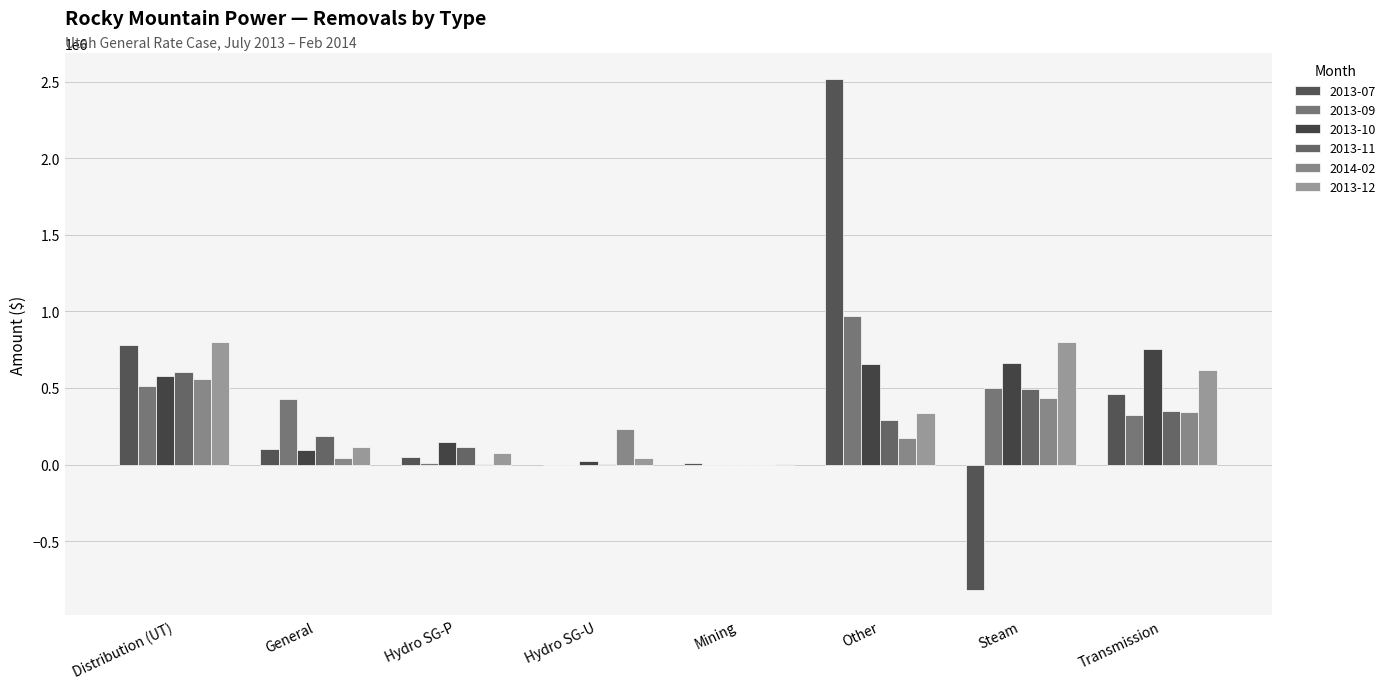

Reading left to right, extract all data points from this chart.

2013-07: Distribution (UT)=781358.7	General=101772.8	Hydro SG-P=48824.2	Hydro SG-U=0.0	Mining=9510.0	Other=2521641.9	Steam=-819037.6	Transmission=461999.1
2013-09: Distribution (UT)=511490.8	General=427242.0	Hydro SG-P=12490.9	Hydro SG-U=0.0	Mining=0.0	Other=967254.7	Steam=502378.7	Transmission=321607.8
2013-10: Distribution (UT)=579744.9	General=91937.9	Hydro SG-P=148160.8	Hydro SG-U=24033.0	Mining=0.0	Other=658034.0	Steam=666338.6	Transmission=751804.8
2013-11: Distribution (UT)=606787.4	General=188307.4	Hydro SG-P=111312.0	Hydro SG-U=2273.0	Mining=0.0	Other=291639.7	Steam=490666.1	Transmission=349619.7
2014-02: Distribution (UT)=559982.4	General=43424.4	Hydro SG-P=1629.0	Hydro SG-U=235013.0	Mining=0.0	Other=176226.3	Steam=434608.9	Transmission=341043.7
2013-12: Distribution (UT)=802523.1	General=112094.9	Hydro SG-P=72220.3	Hydro SG-U=41340.0	Mining=200.0	Other=333684.8	Steam=798636.6	Transmission=620615.8